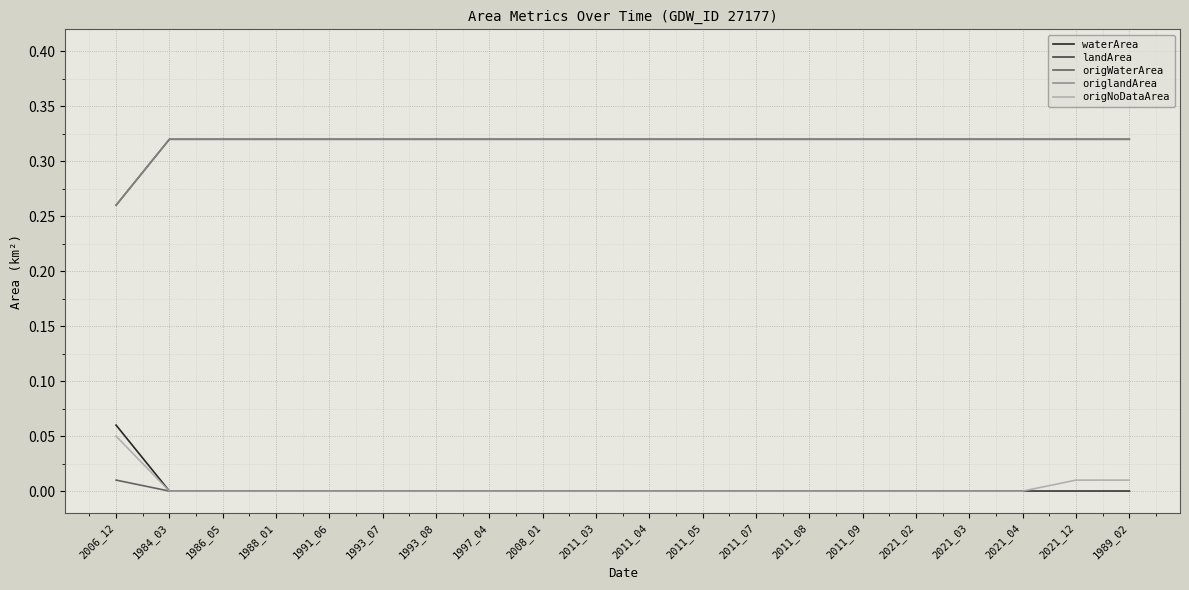

Between 2011_08 and 2021_02, which is larger?

2011_08